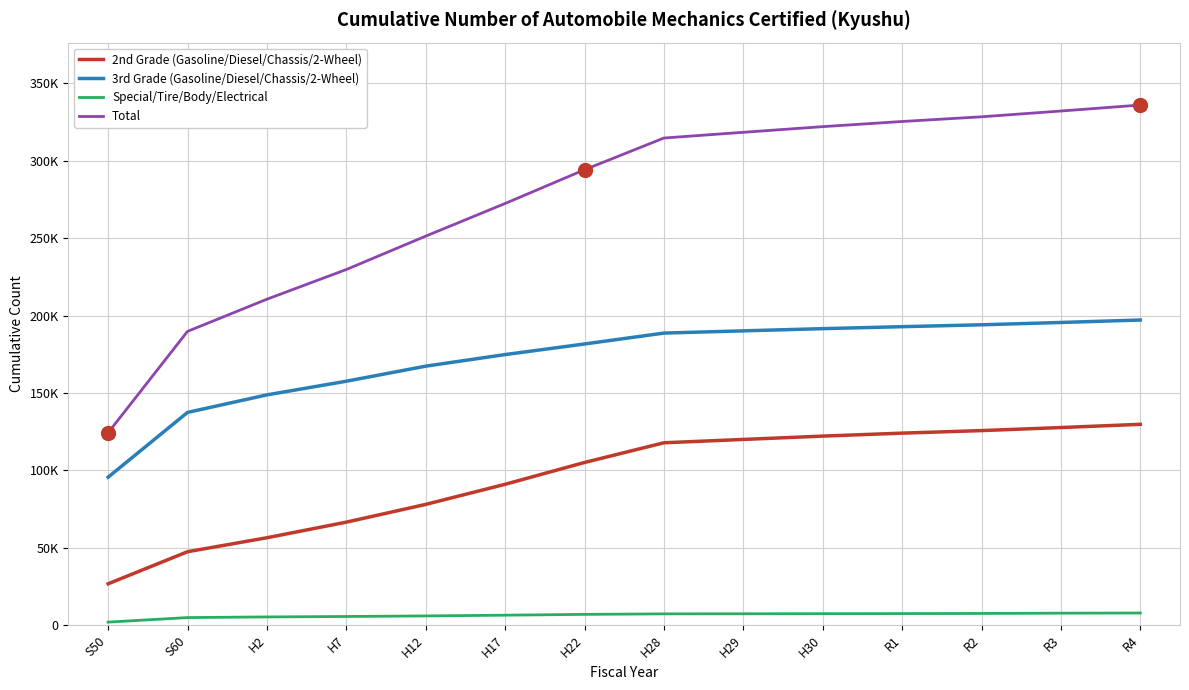

What are all the series names shown in the legend?

2nd Grade (Gasoline/Diesel/Chassis/2-Wheel), 3rd Grade (Gasoline/Diesel/Chassis/2-Wheel), Special/Tire/Body/Electrical, Total